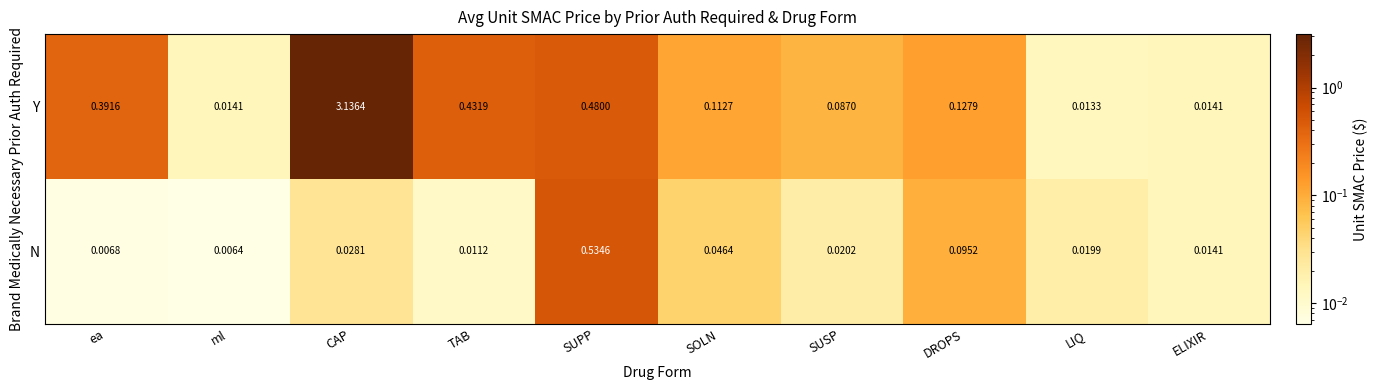

At which category does the chart reach its peak across all series?

CAP